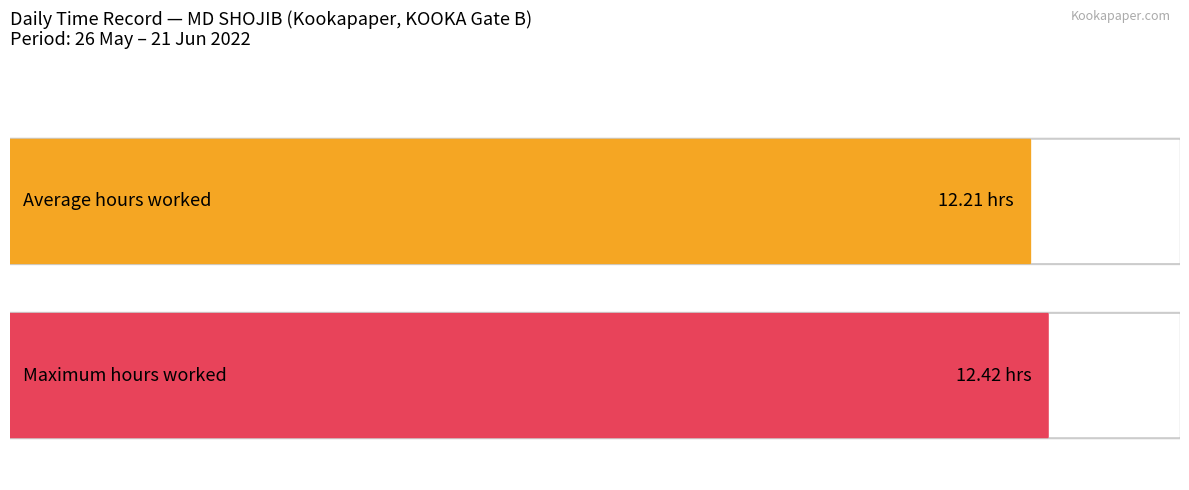

True or false: the data shows 6.6 at 1/Wed.

False